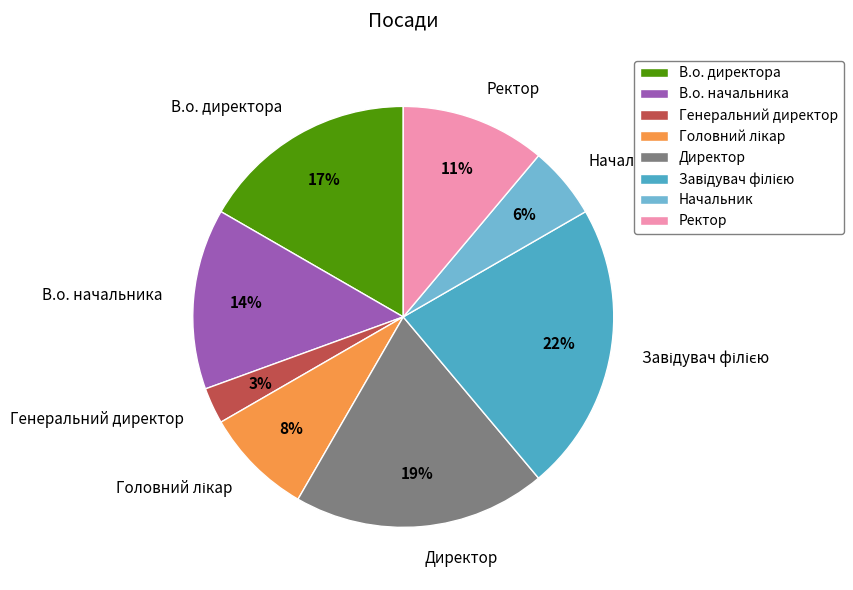

Does В.о. начальника account for over 50% of the chart?

No